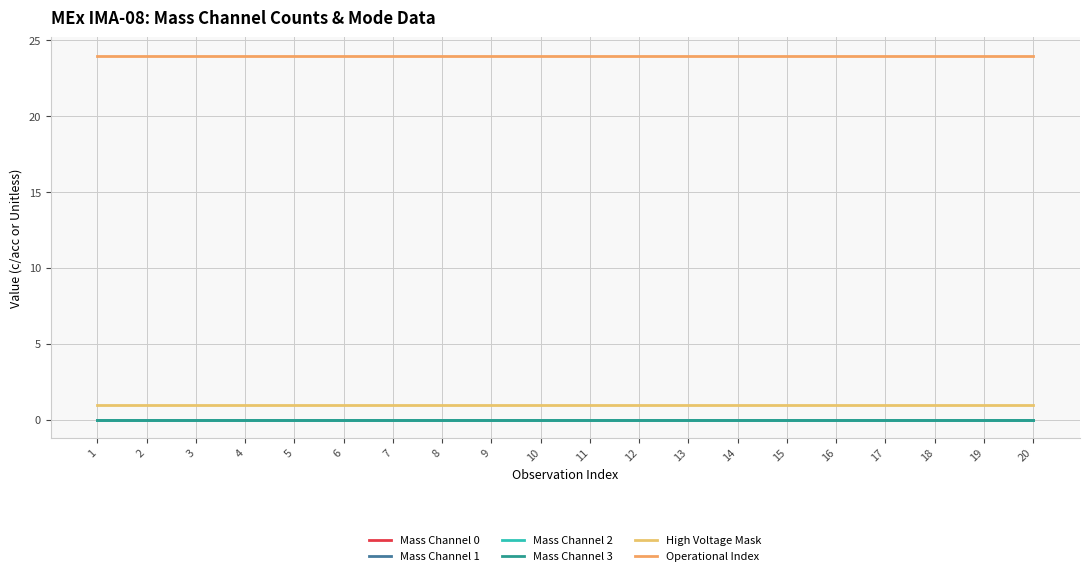

Is this an area chart (filled region under the line)?

No